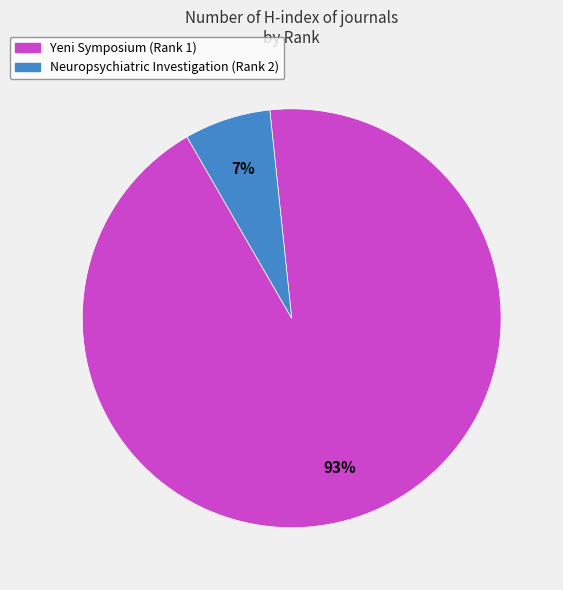

To the nearest percent, what is the combined percentage of Yeni Symposium (Rank 1) and Neuropsychiatric Investigation (Rank 2)?

100%